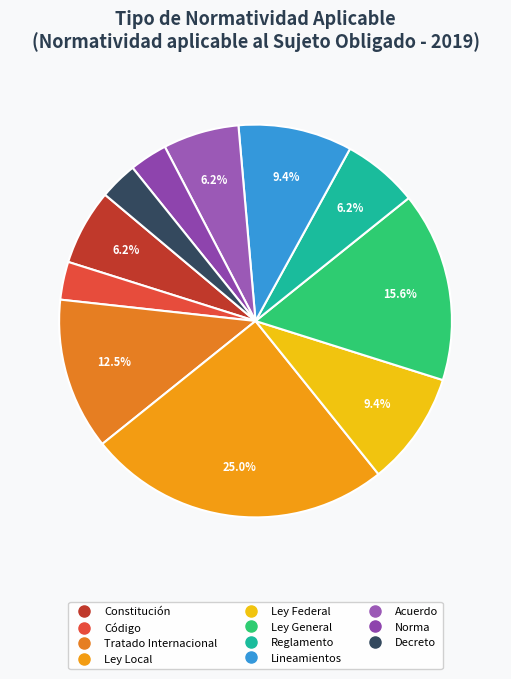

To the nearest percent, what is the average slice percentage?

9%